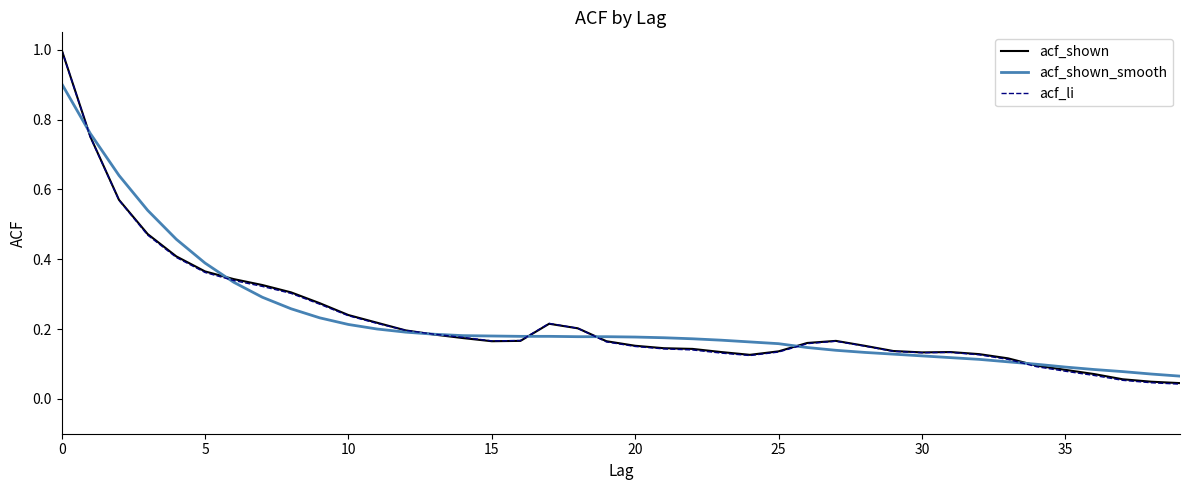

What is the maximum value shown in the chart?

1.0